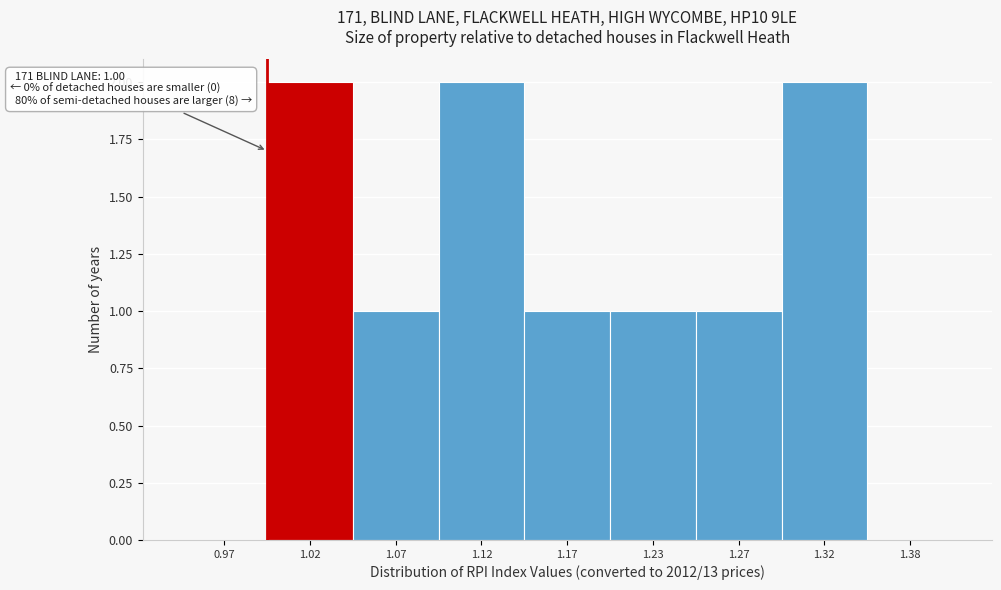

Reading right to left, what are all the values shown in this chart?

1.38=0	1.32=2	1.27=1	1.23=1	1.17=1	1.12=2	1.07=1	1.02=2	0.97=0